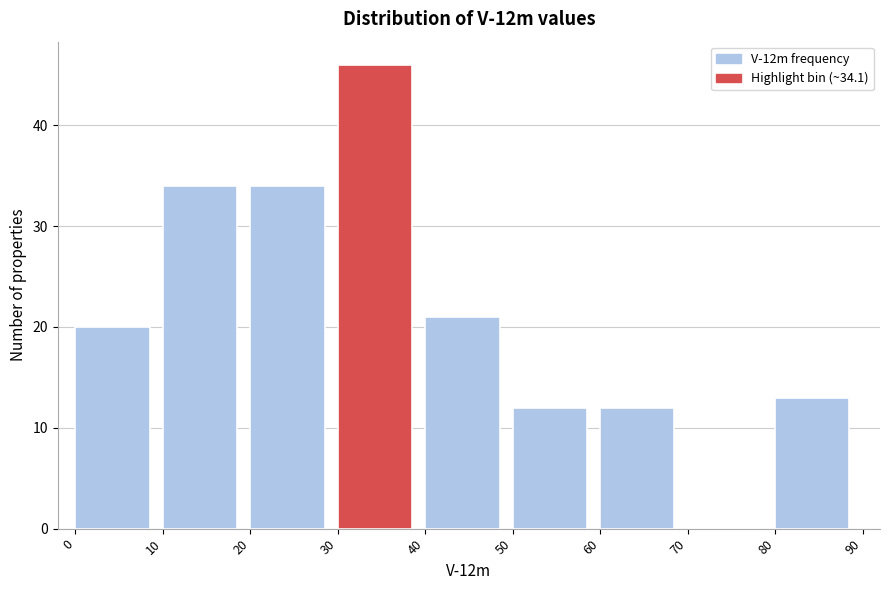

Which range on the x-axis has the tallest bar?

30 to 40